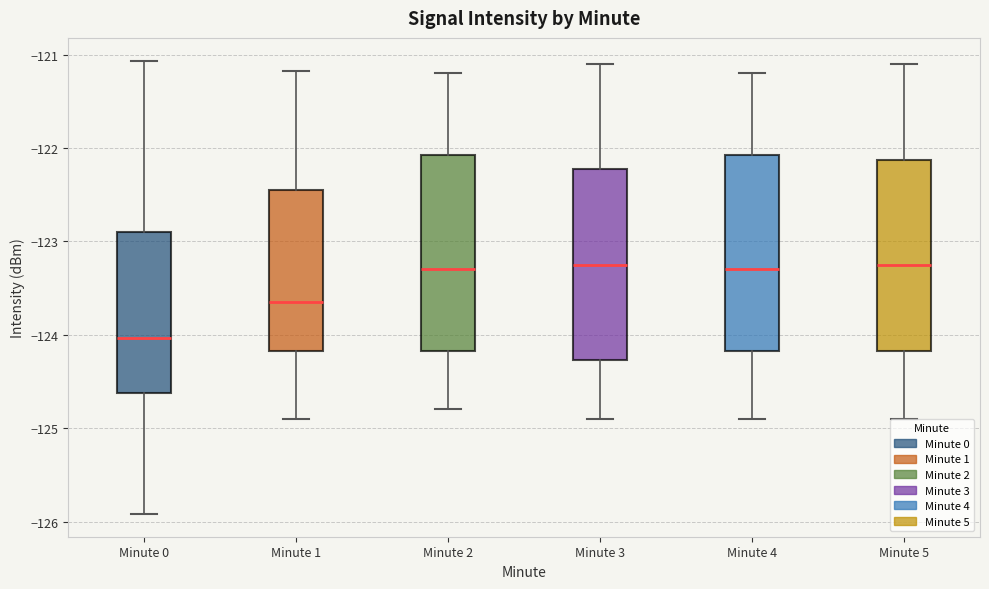

Reading left to right, transcribe this box plot: for each box, give where its median line is, the range the box spans, and where its two whiskers end, as read against the y-axis. The values are not printed on the chart, so give them approximately, as read against the axis.

Minute 0: median -124.0, box -124.6 to -122.9, whiskers -125.9 to -121.1
Minute 1: median -123.6, box -124.2 to -122.4, whiskers -124.9 to -121.2
Minute 2: median -123.3, box -124.2 to -122.1, whiskers -124.8 to -121.2
Minute 3: median -123.2, box -124.3 to -122.2, whiskers -124.9 to -121.1
Minute 4: median -123.3, box -124.2 to -122.1, whiskers -124.9 to -121.2
Minute 5: median -123.2, box -124.2 to -122.1, whiskers -124.9 to -121.1